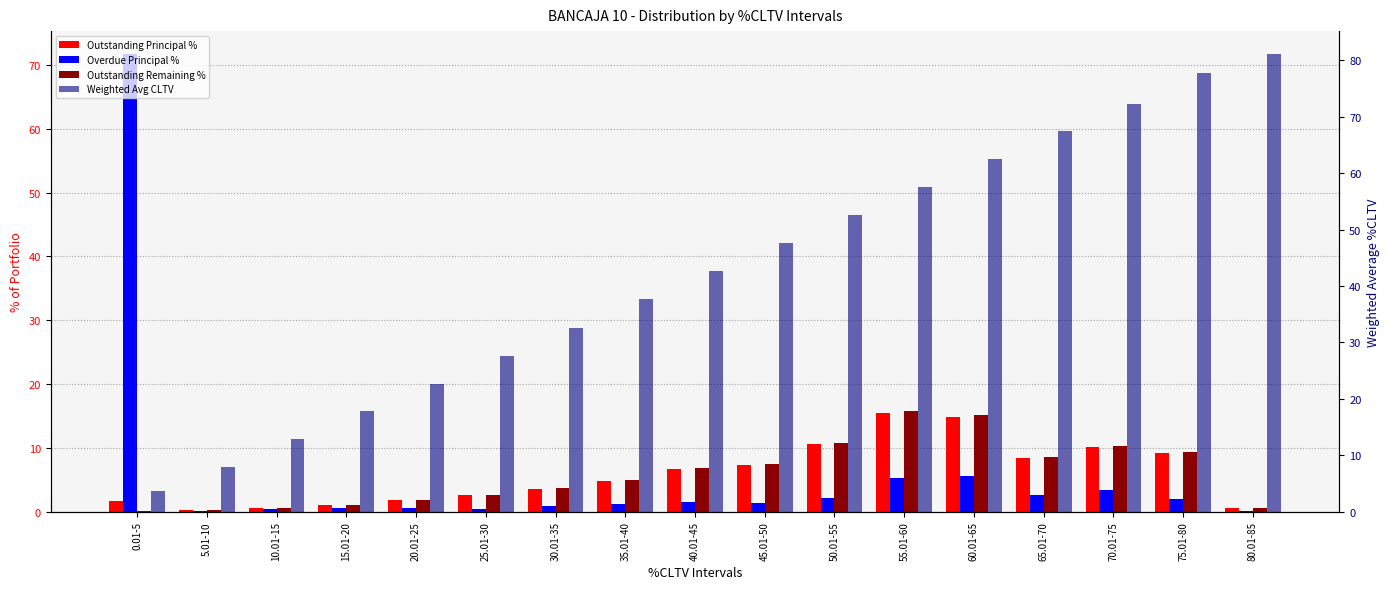

How many distinct data groups are displayed?

4